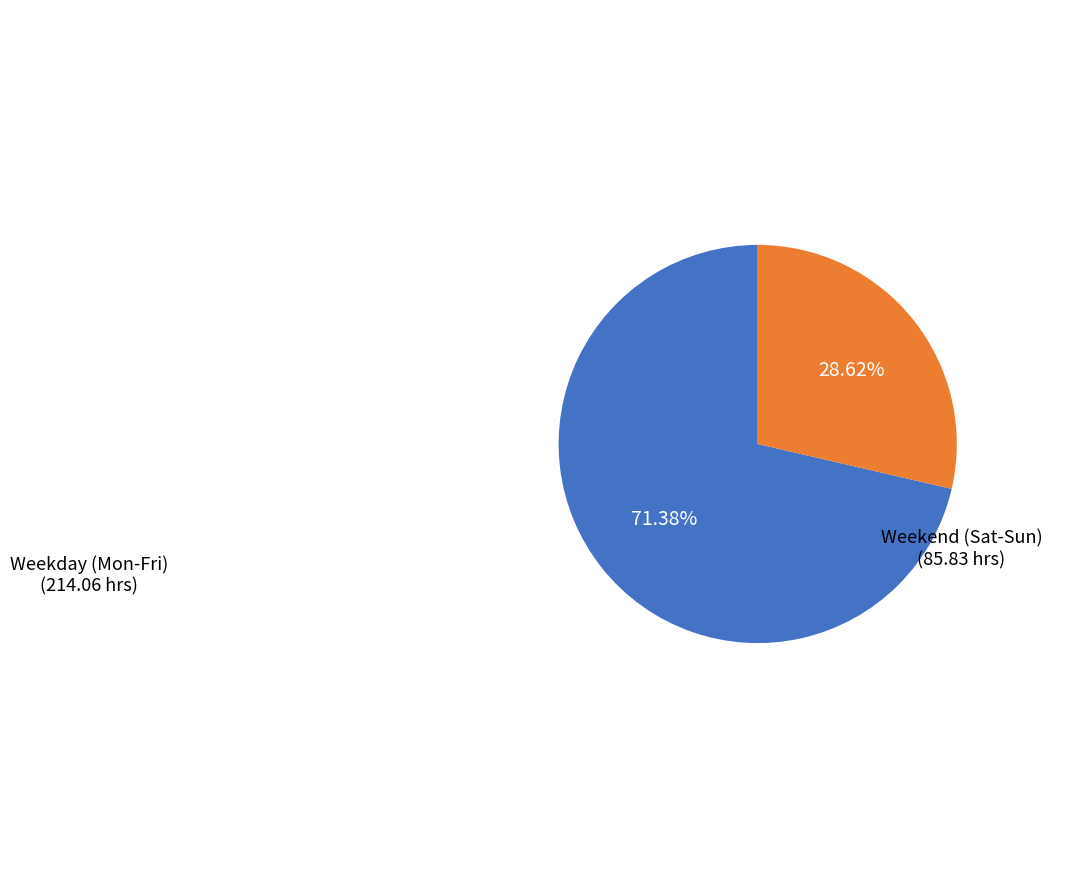

Does any single category account for the majority?

Yes